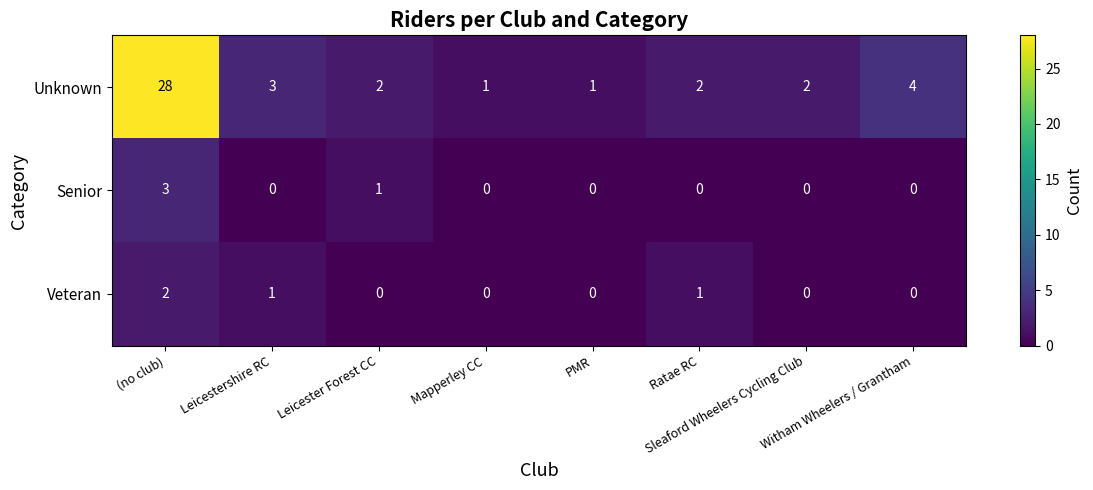

What is the difference between the maximum and minimum values in the Unknown series?

27